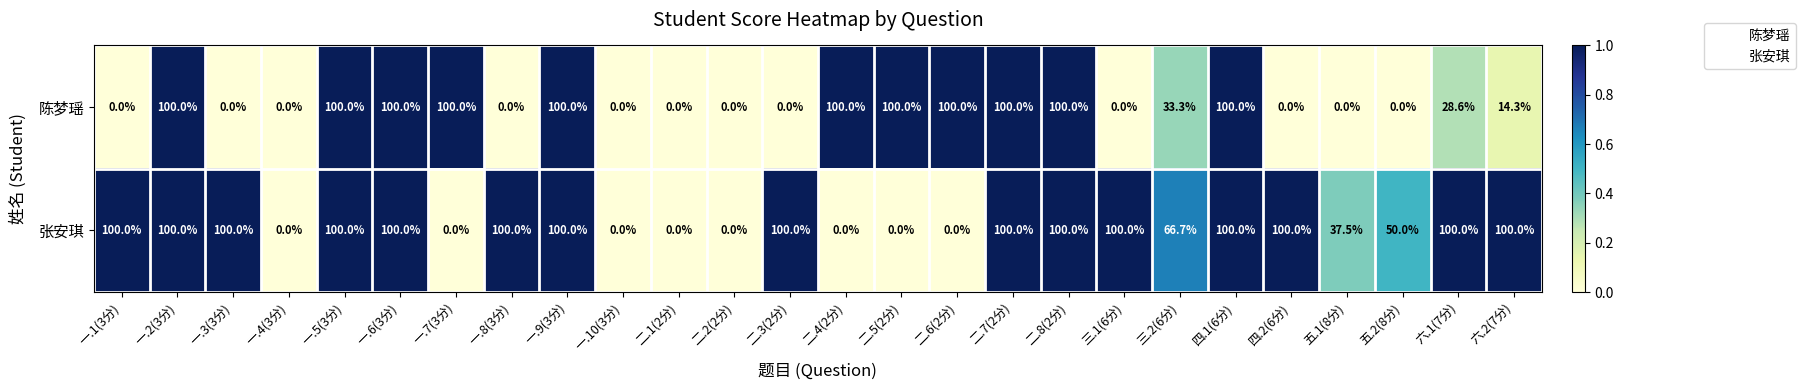

Which series has the largest total across all categories?

张安琪